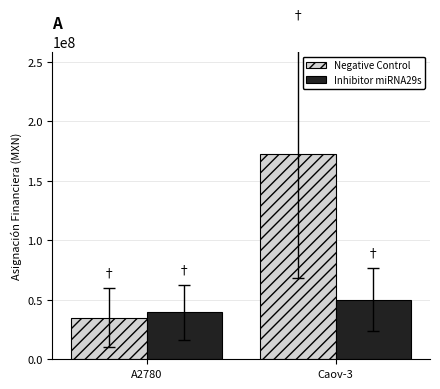

Is the value of Negative Control at A2780 greater than the value of Inhibitor miRNA29s at Caov-3?

No